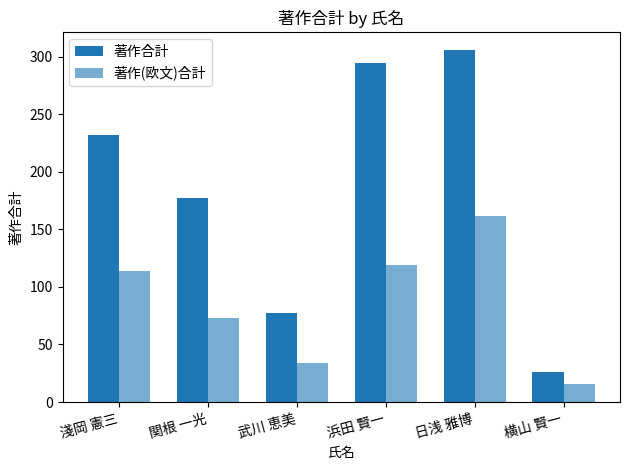

Reading left to right, list all the values displayed in this chart.

著作合計: 232	177	77	295	306	26
著作(欧文)合計: 114	73	34	119	162	16